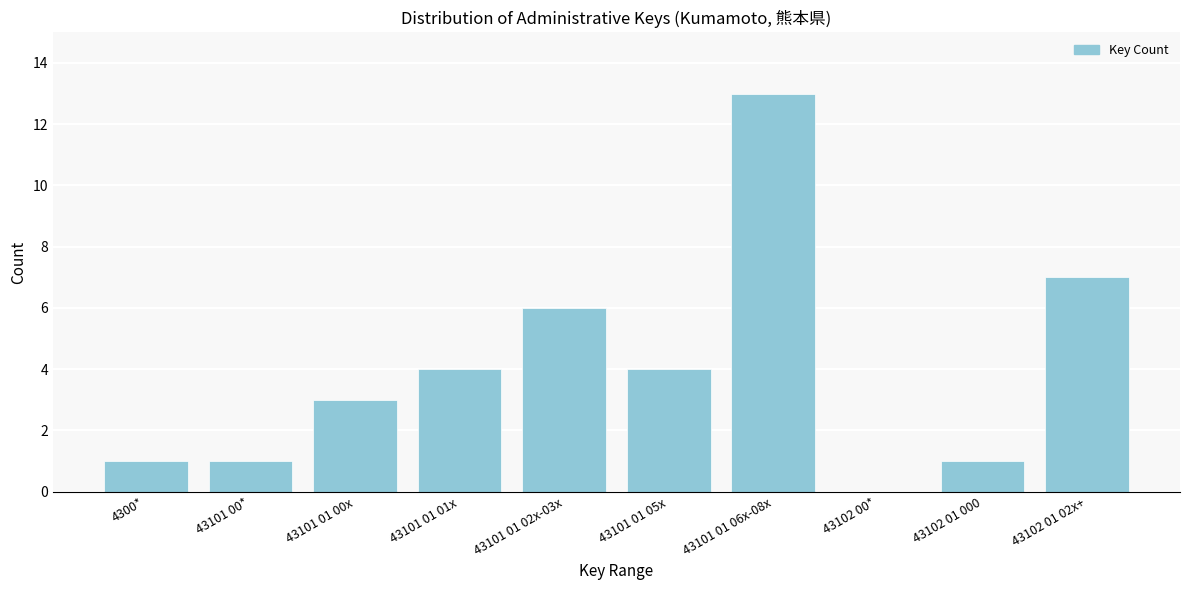

Reading left to right, list all the values displayed in this chart.

4300*=1	43101 00*=1	43101 01 00x=3	43101 01 01x=4	43101 01 02x-03x=6	43101 01 05x=4	43101 01 06x-08x=13	43102 00*=0	43102 01 000=1	43102 01 02x+=7